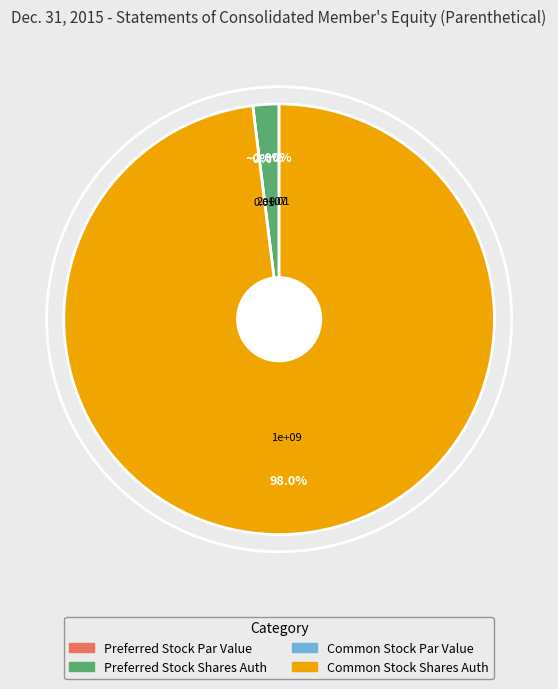

Which category has the smallest portion of the pie?

Preferred Stock, Par or Stated Value Per Share